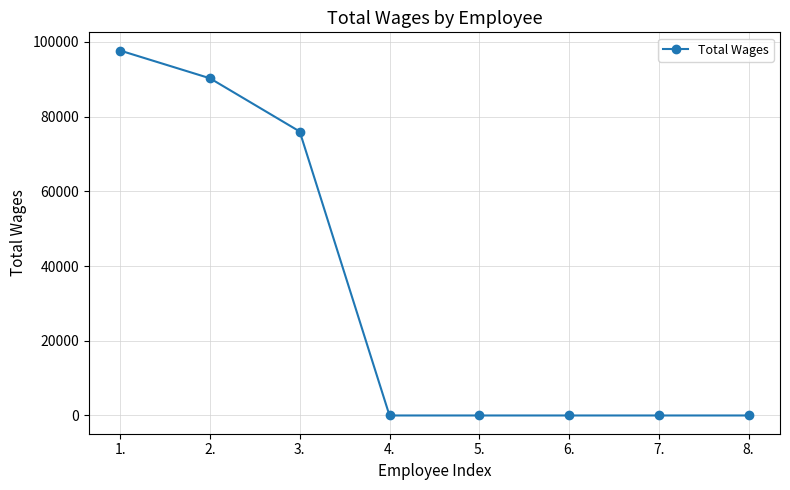

Reading right to left, extract all data points from this chart.

0	0	0	0	0	76000	90250	97667